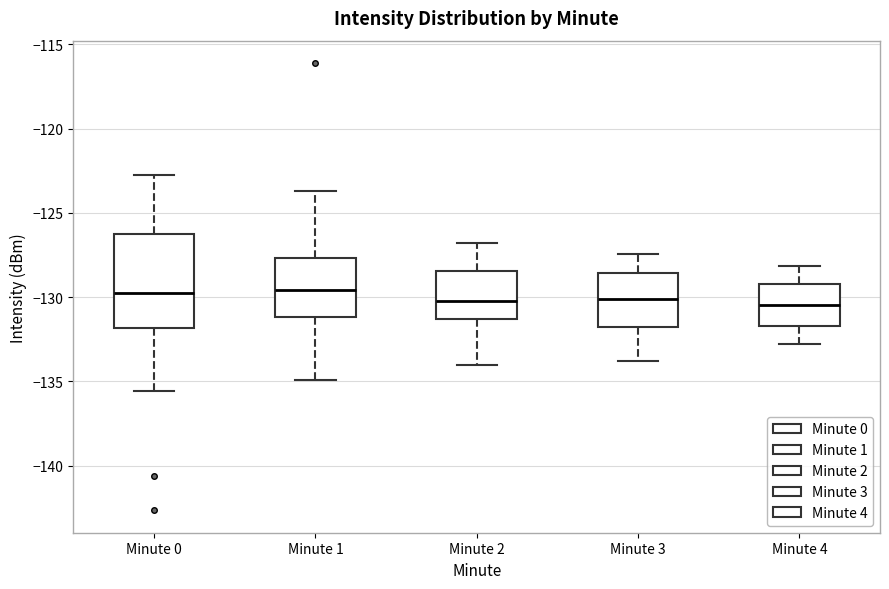

Comparing the boxes themselves (not the whiskers), which one is the tallest?

Minute 0